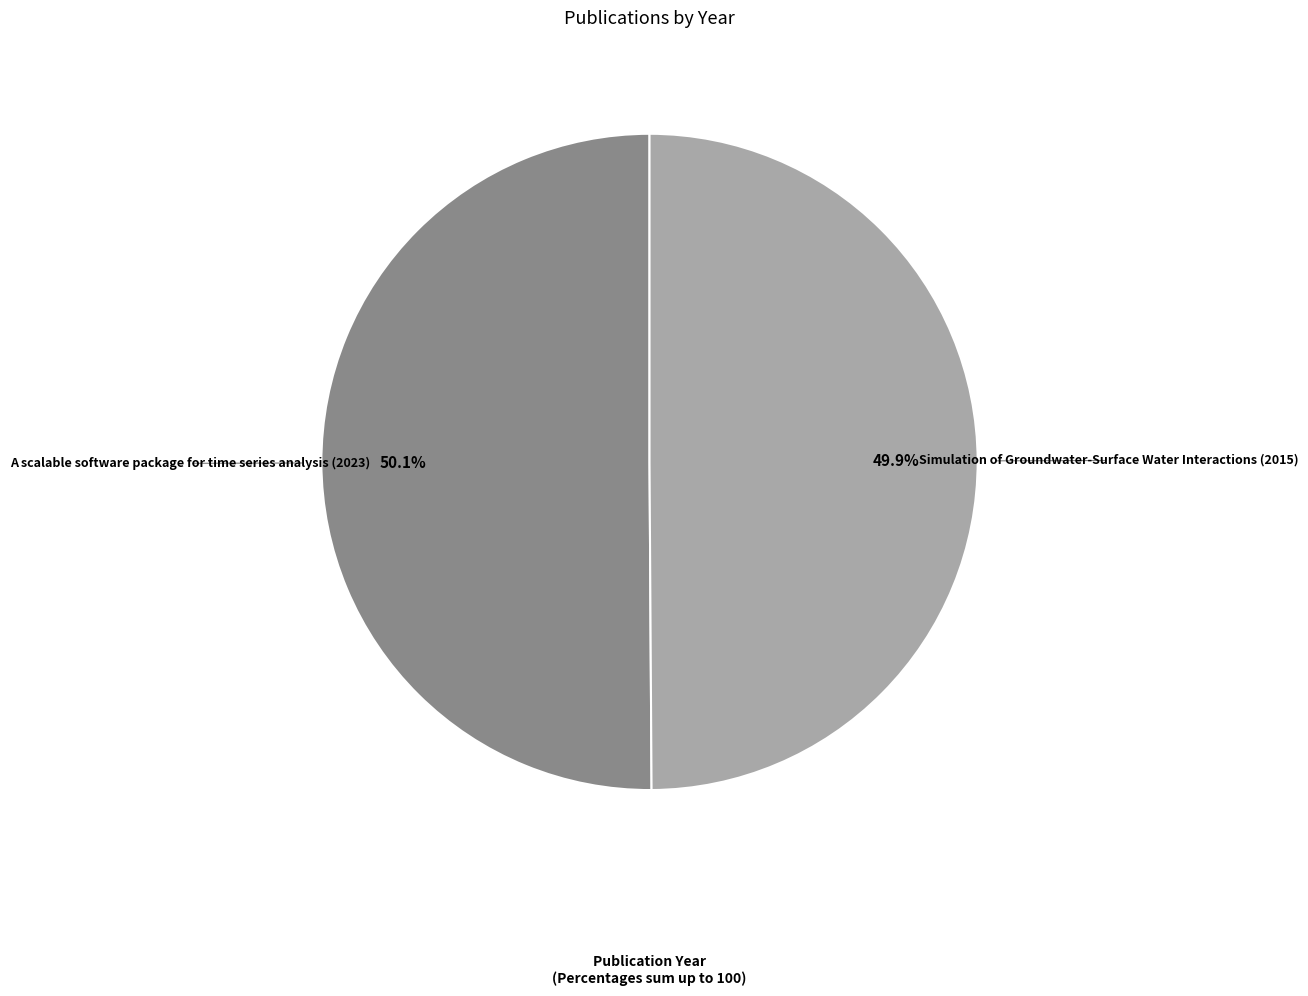

Is there any slice that represents more than half of the pie?

Yes